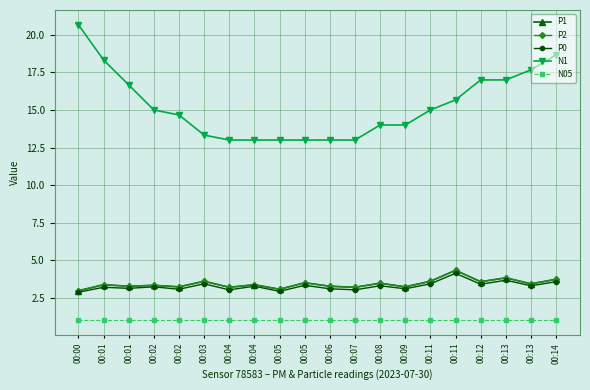

Is this an area chart (filled region under the line)?

No